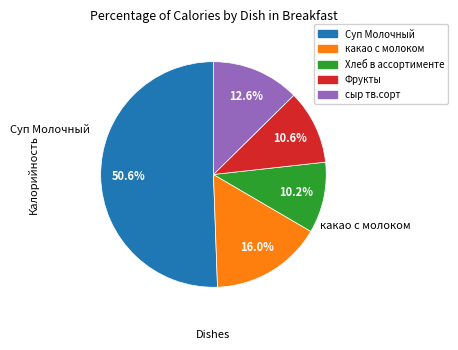

Count the number of slices in the pie.

5